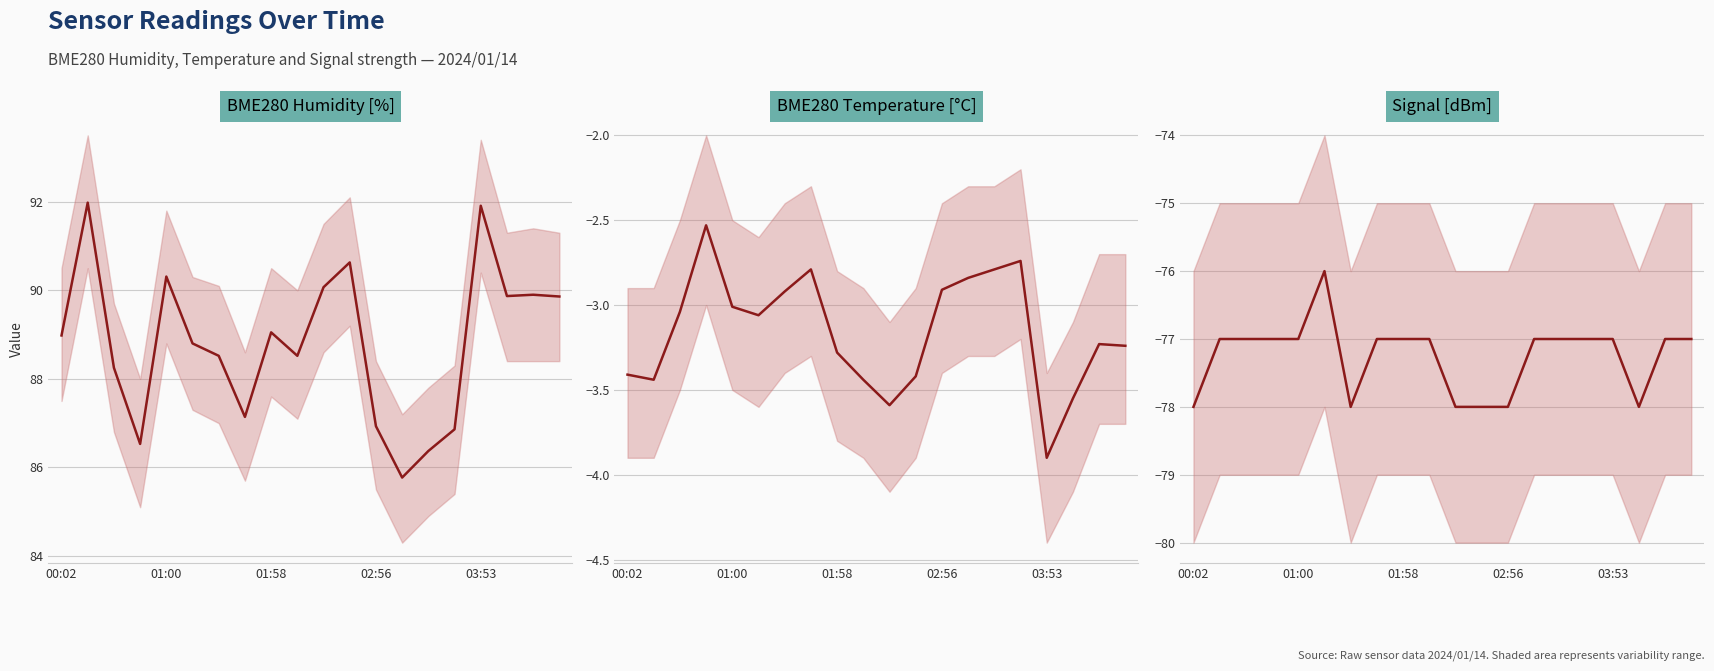

Which category has the lowest value in the BME280 Humidity [%] series?

13